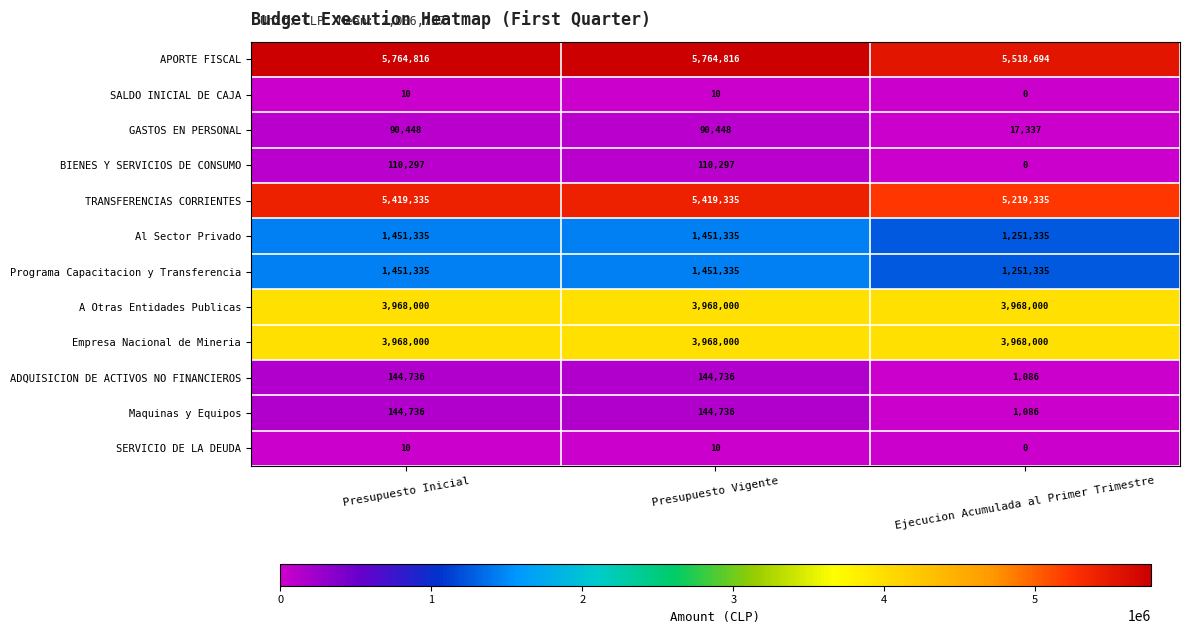

Is the value of Al Sector Privado at Presupuesto Inicial greater than the value of TRANSFERENCIAS CORRIENTES at Presupuesto Vigente?

No